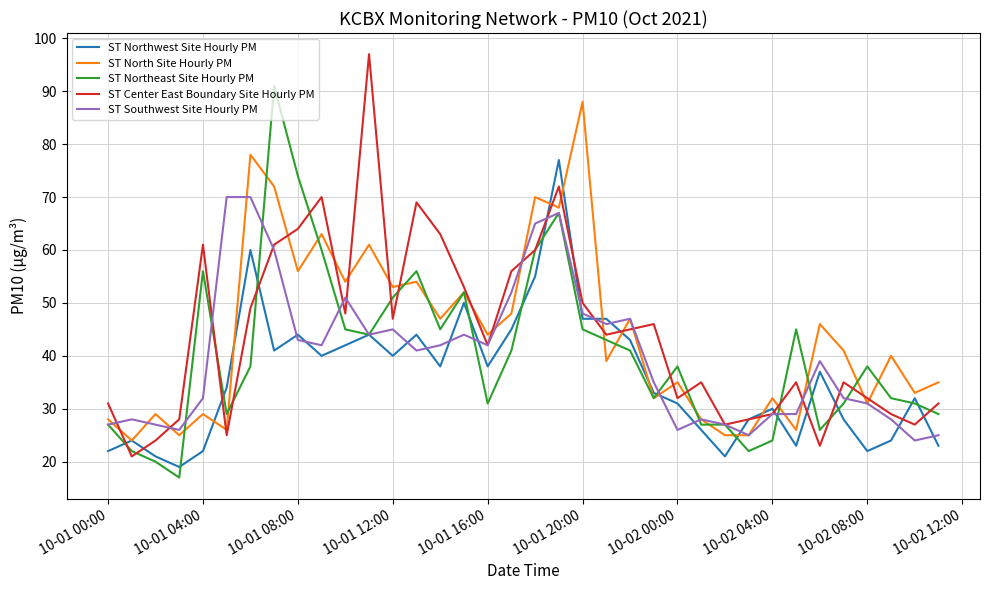

What is the lowest value of the ST Southwest Site Hourly PM series?

24